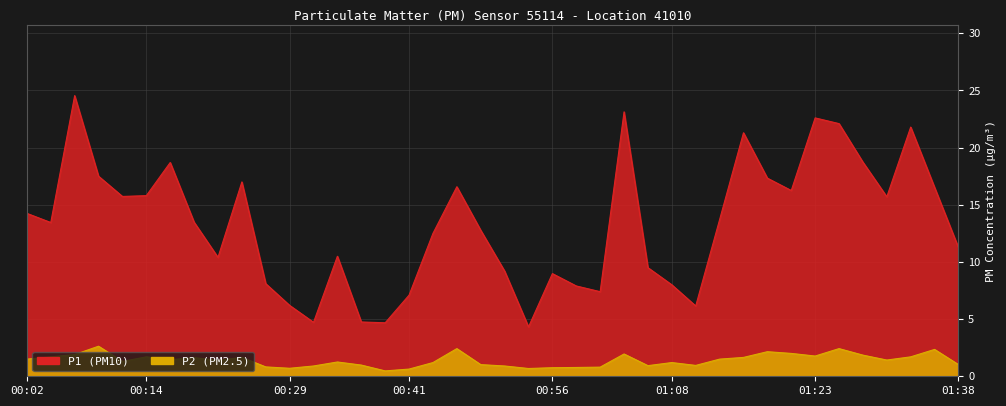

What are all the series names shown in the legend?

P1, P2